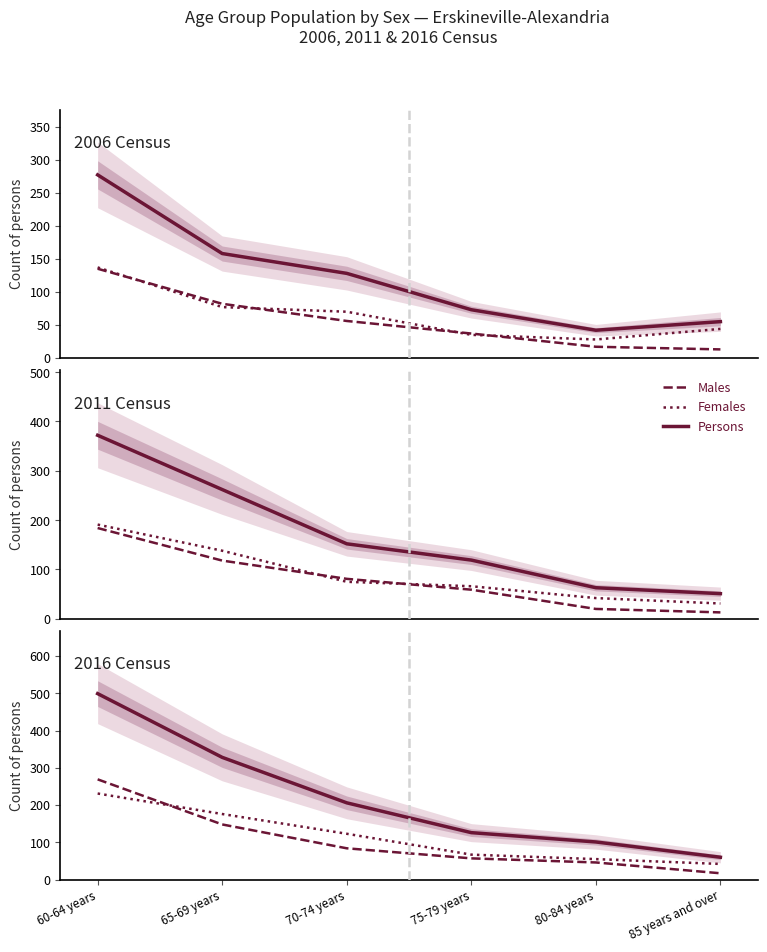

At which label does Persons reach its minimum?

85 years and over